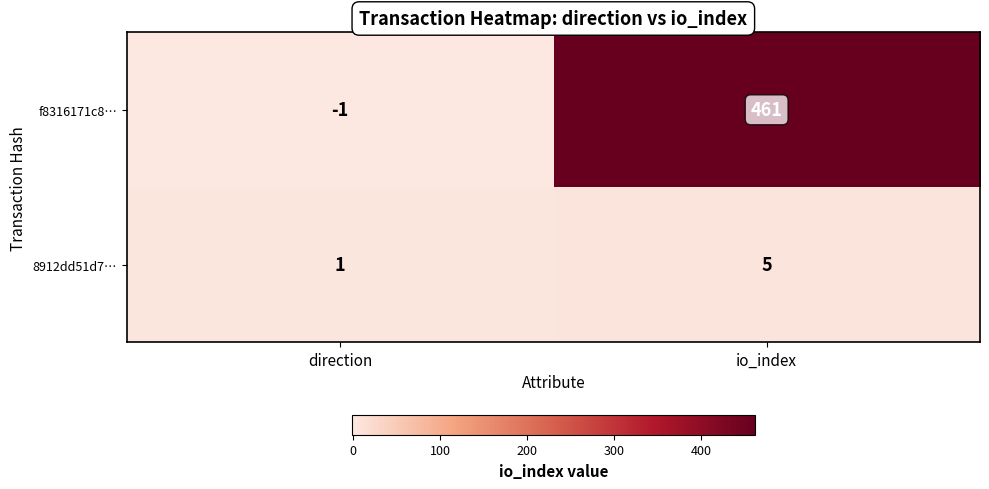

What is the minimum value shown in the chart?

-1